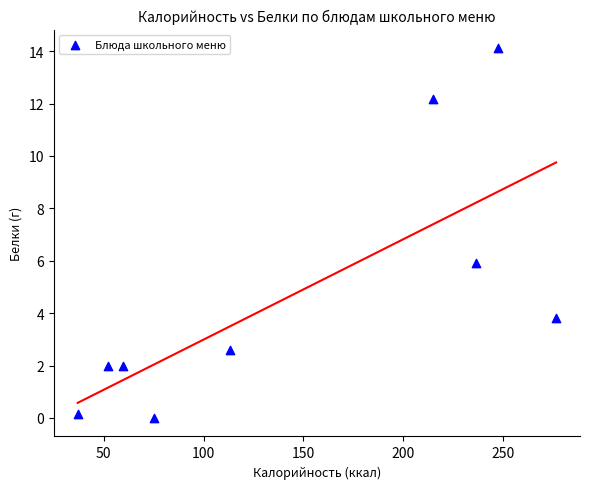

What Y value in the scatter plot is closest to 7?

5.9